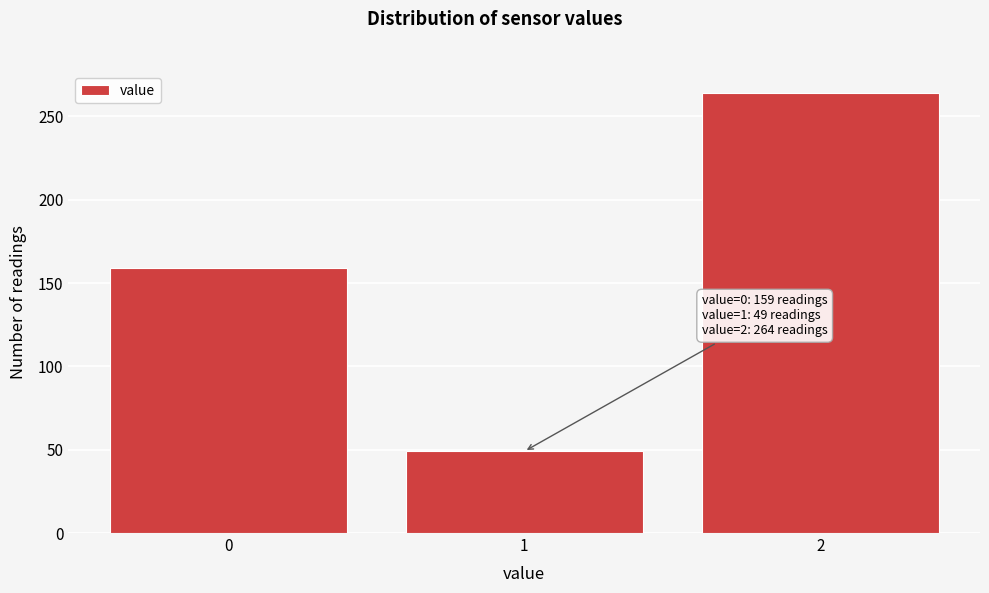

Reading left to right, list all the values displayed in this chart.

0=159	1=49	2=264